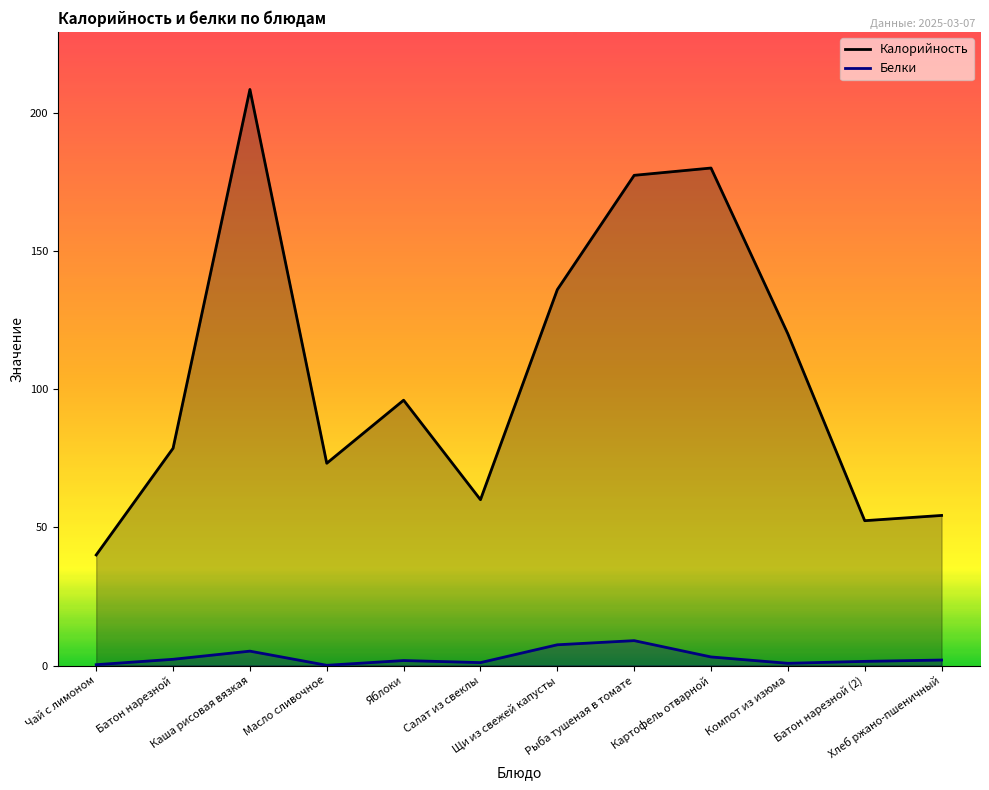

What is the difference between the maximum and second lowest values in the Калорийность series?

156.0